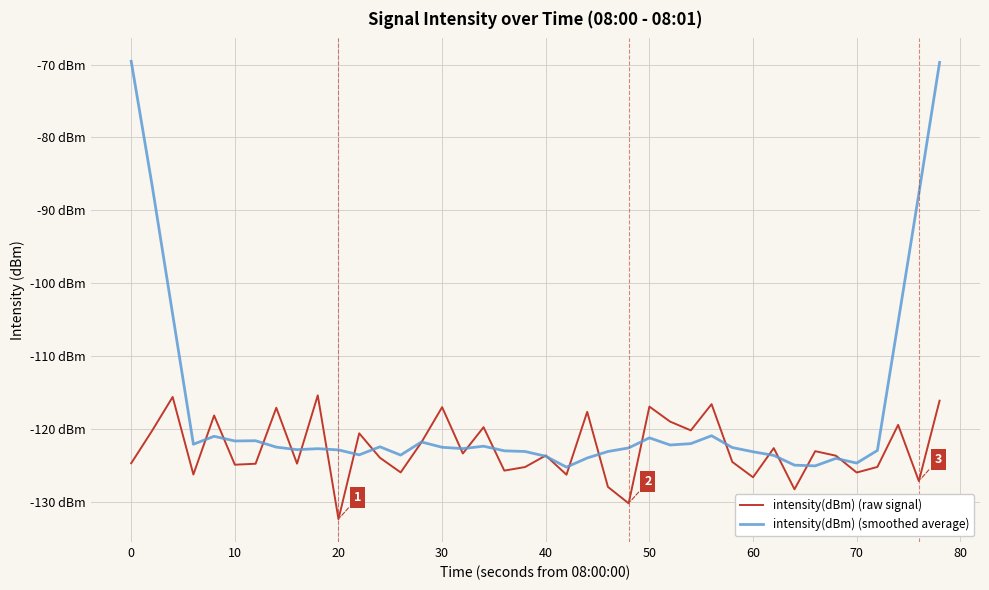

What are all the series names shown in the legend?

intensity(dBm) (raw signal), intensity(dBm) (smoothed average)